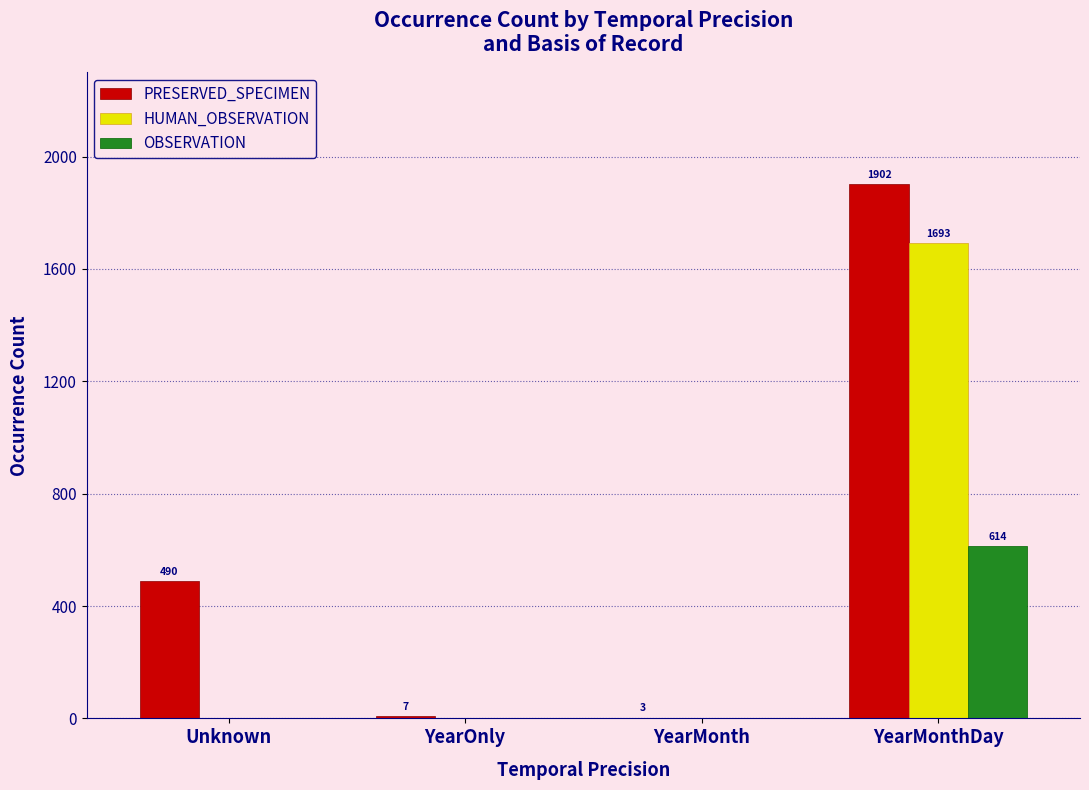

Reading left to right, list all the values displayed in this chart.

PRESERVED_SPECIMEN: 490	7	3	1902
HUMAN_OBSERVATION: 0	0	0	1693
OBSERVATION: 0	0	0	614